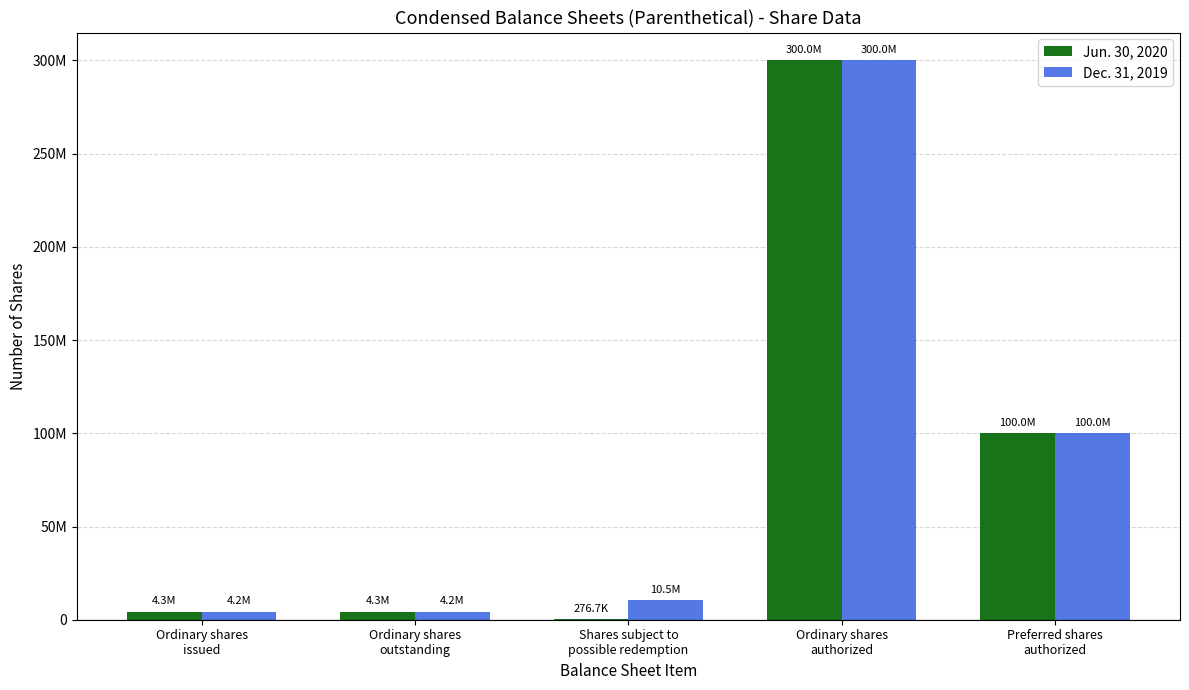

Is the value of Jun. 30, 2020 at Ordinary shares
authorized greater than the value of Dec. 31, 2019 at Ordinary shares
authorized?

No